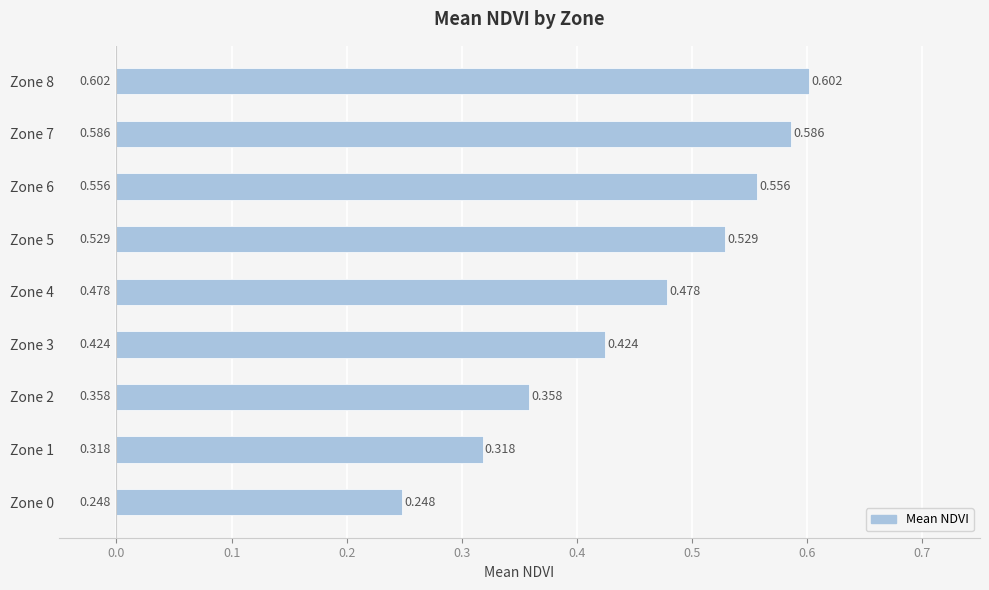

List the labels in order of value, largest first.

Zone 8, Zone 7, Zone 6, Zone 5, Zone 4, Zone 3, Zone 2, Zone 1, Zone 0